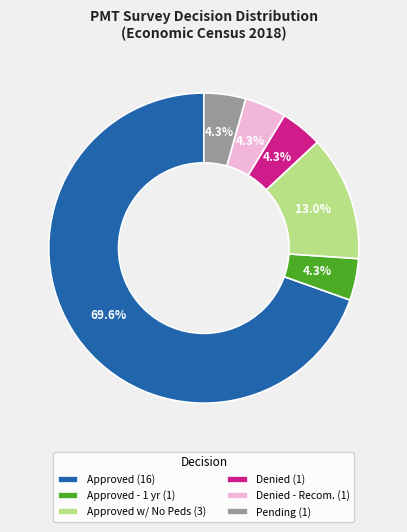

Combined, do Approved w/ No Peds (3) and Denied - Recom. (1) account for over 50%?

No